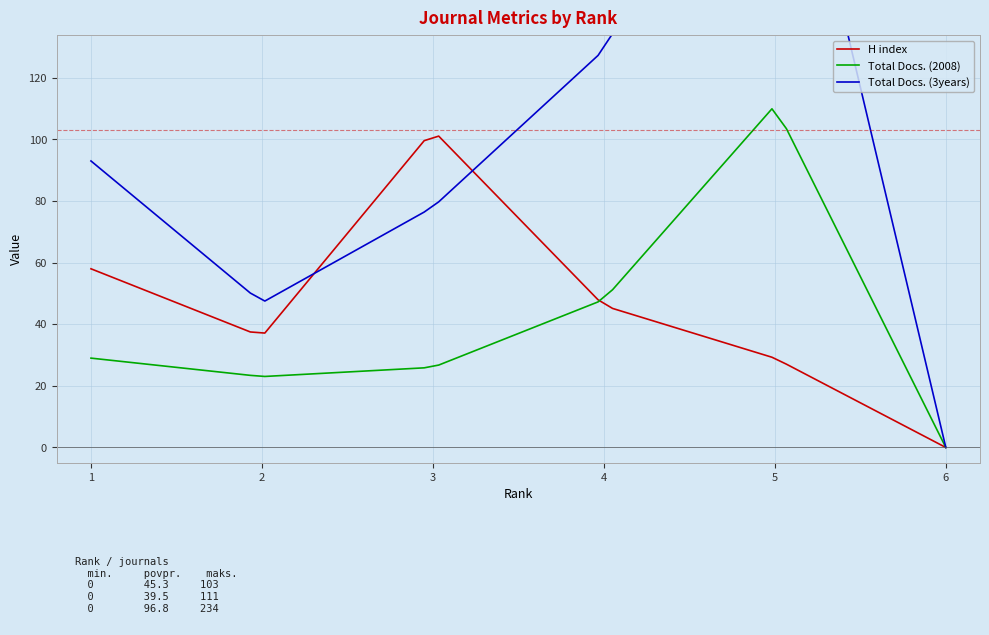

Which category has the lowest value across all series?

6